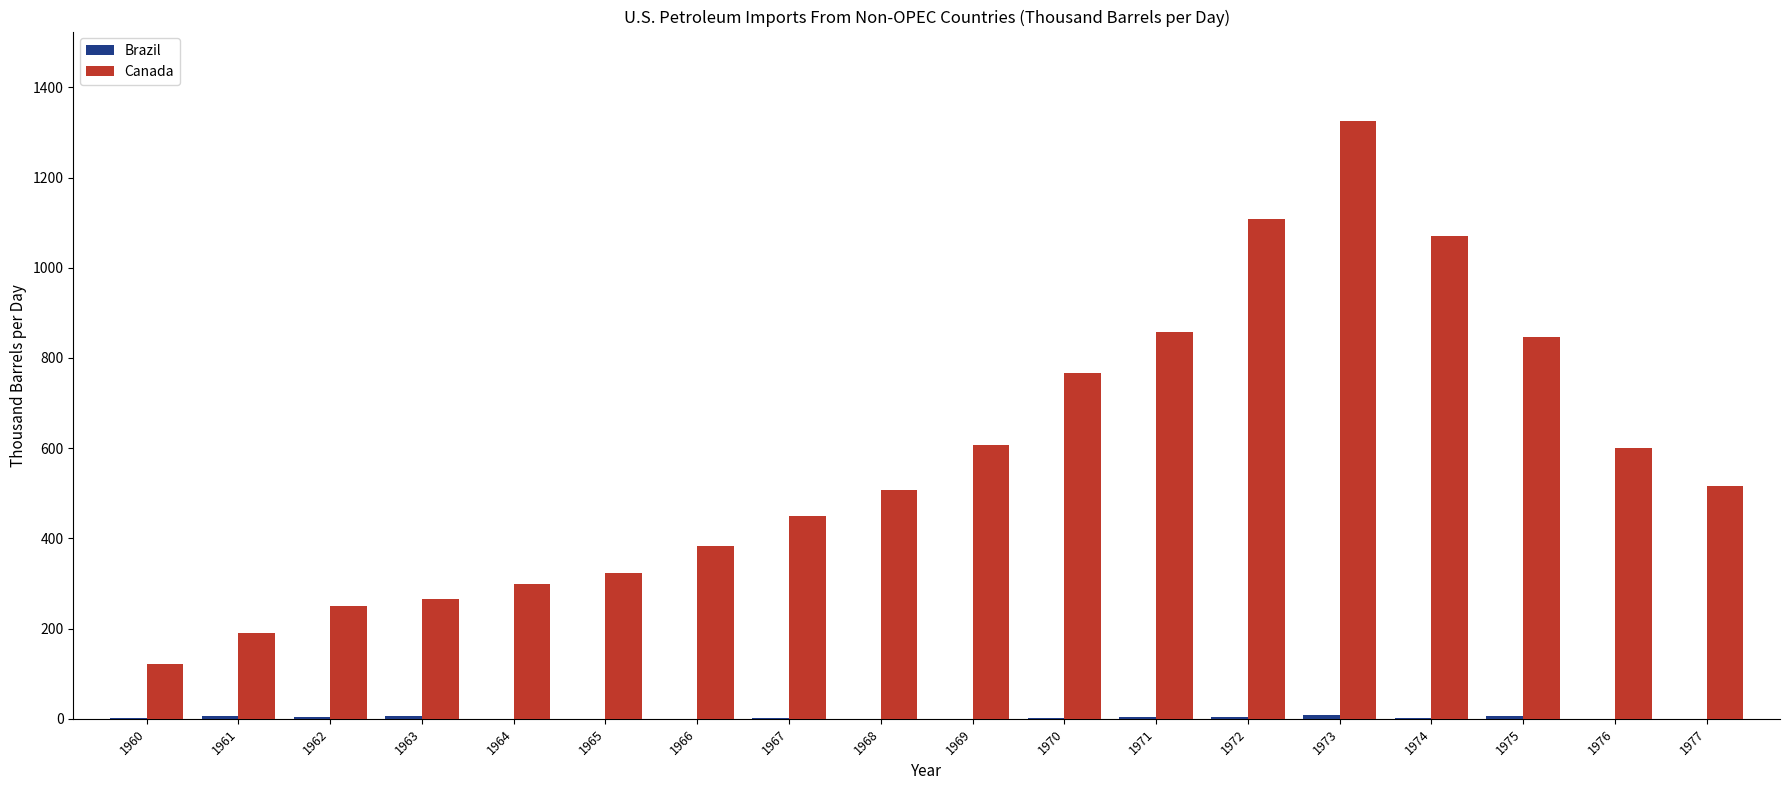

Is it true that Canada equals 599.3 at 1976?

True